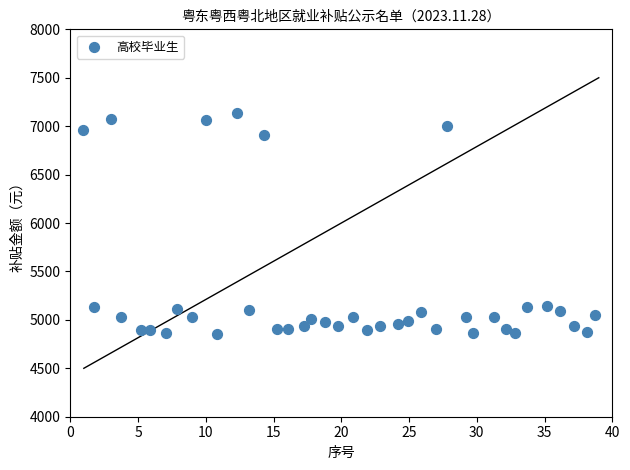

What is the range of Y values (max minus min)?

2284.8